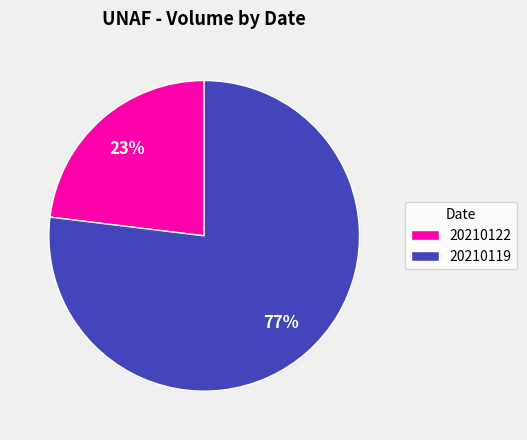

To the nearest percent, what percentage of the pie is 20210119?

77%